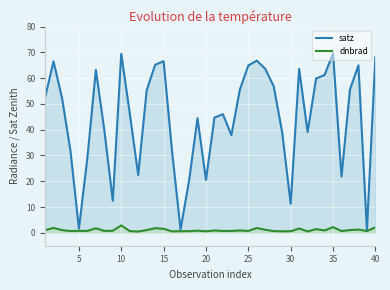

True or false: dnbrad and satz cross at least once.

False